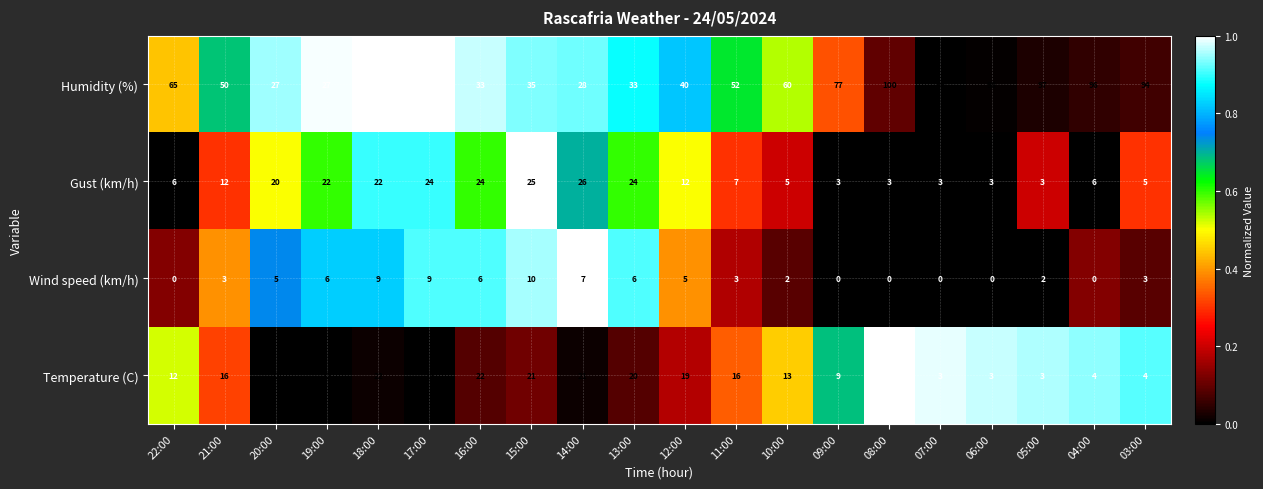

Which series has the largest total across all categories?

Humidity (%)